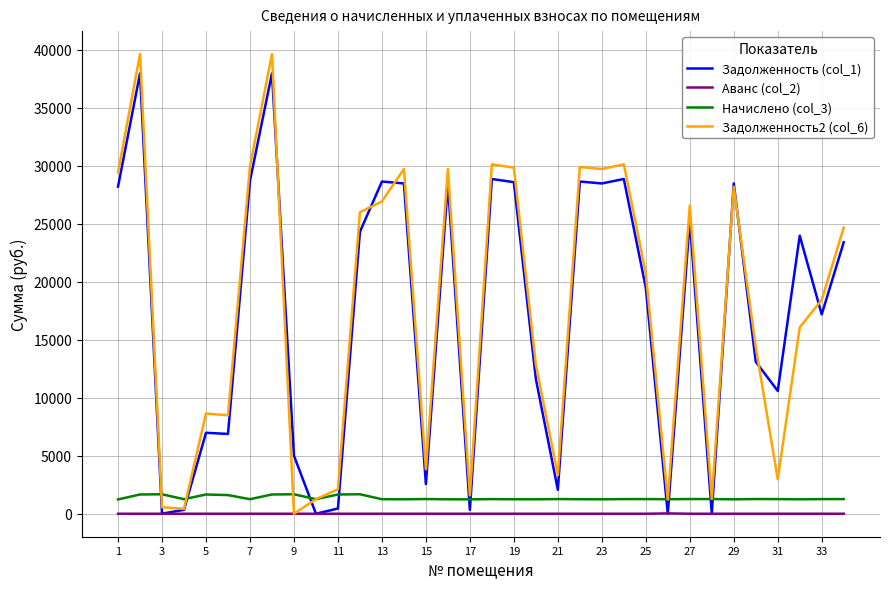

What are all the series names shown in the legend?

Задолженность (col_1), Аванс (col_2), Начислено (col_3), Задолженность2 (col_6)